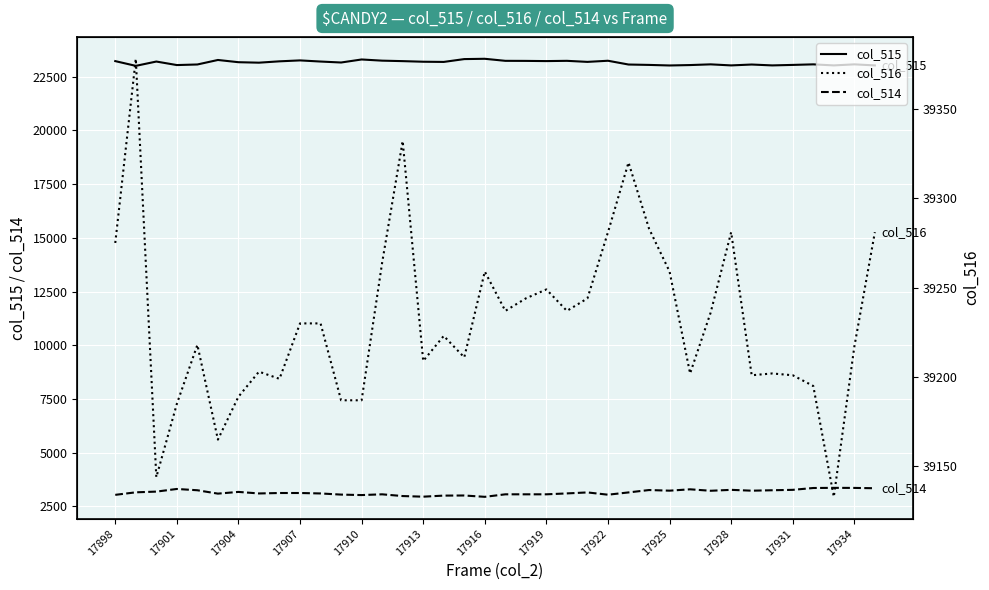

What is the sum of the col_515 values at 17916 and 17931?

46385